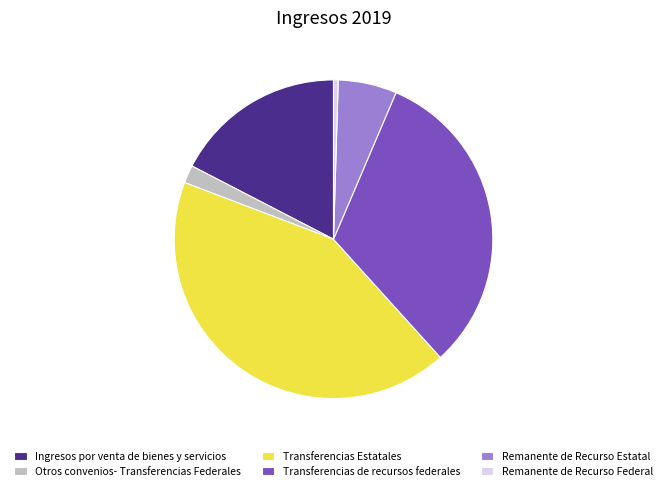

Combined, do Remanente de Recurso Federal and Transferencias Estatales account for over 50%?

No